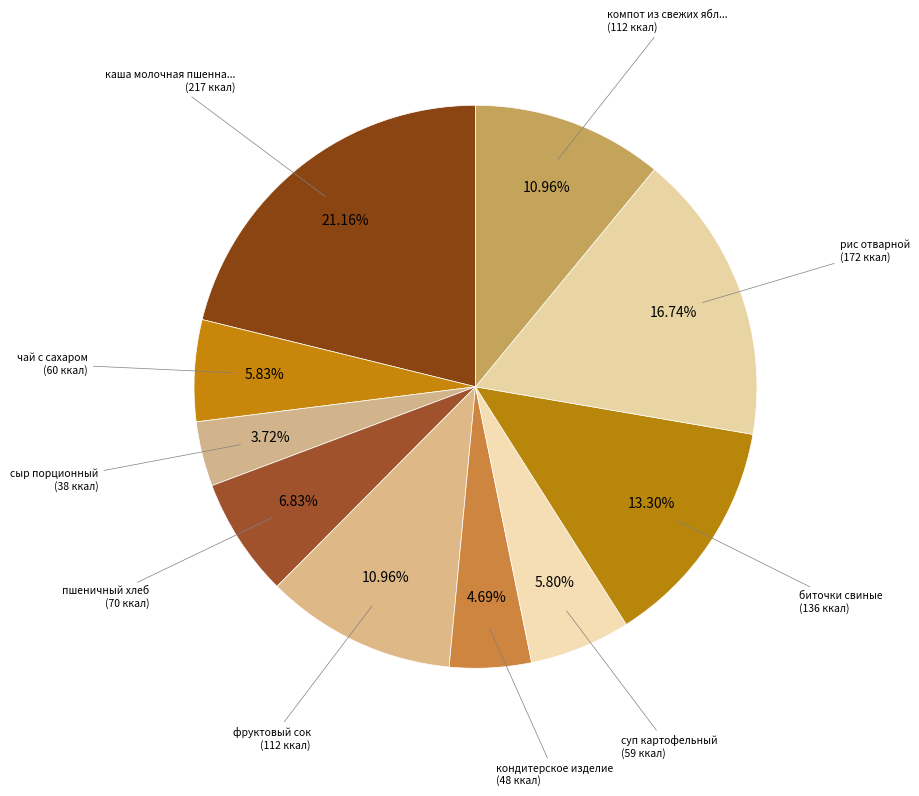

Does any single category account for the majority?

No